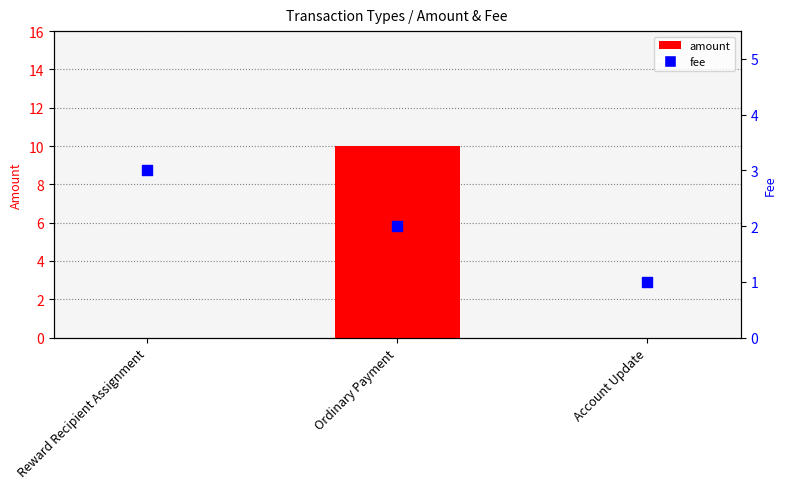

Is the value of amount at Account Update greater than the value of fee at Account Update?

No